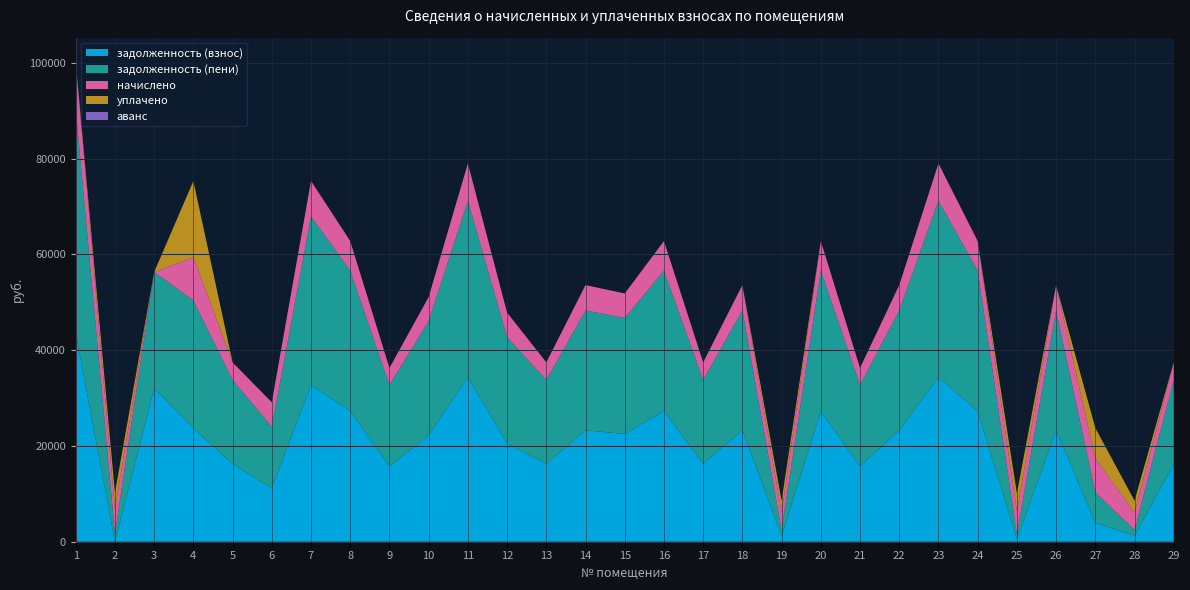

Reading left to right, transcribe all the data shown in this chart.

задолженность (взнос): 43525.5	0.0	32081.4	23687.5	16262.6	11147.0	32715.4	27262.9	15755.4	22190.7	34300.5	20512.5	16262.6	23268.5	22507.7	27262.9	16262.6	23268.5	1224.0	27262.9	15755.4	23268.5	34300.5	27262.9	531.2	23252.8	3960.0	1224.0	16262.6
задолженность (пени): 46820.7	1703.1	24211.7	26687.5	17493.8	12851.0	35192.2	29326.9	16948.2	23870.7	36897.3	22216.5	17493.8	25030.1	24211.7	29326.9	17493.8	25030.1	1224.0	29326.9	16948.2	25030.1	36897.3	29326.9	1062.4	25013.2	6336.0	1224.0	17493.8
начислено: 9885.6	5112.0	-3012.1	9000.0	3693.6	5112.0	7430.4	6192.0	3578.4	5040.0	7790.4	5112.0	3693.6	5284.8	5112.0	6192.0	3693.6	5284.8	3672.0	6192.0	3578.4	5284.8	7790.4	6192.0	4780.8	5281.2	7128.0	3672.0	3693.6
уплачено: 0.0	3409.4	0.0	15938.8	0.0	0.0	0.0	0.0	0.0	0.0	0.0	0.0	0.0	0.0	0.0	0.0	0.0	0.0	2448.0	0.0	0.0	0.0	0.0	0.0	3718.4	0.0	6336.0	2448.0	0.0
аванс: 0.0	0.9	0.0	0.0	0.0	0.0	0.0	0.0	0.0	0.0	0.0	0.0	0.0	0.0	0.0	0.0	0.0	0.0	0.0	0.0	0.0	0.0	0.0	0.0	0.0	0.0	0.0	0.0	0.0